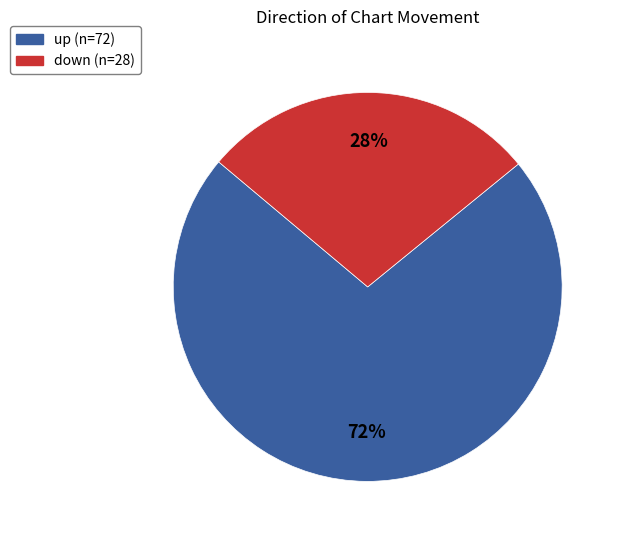

Is it true that up is 72% of the pie?

True